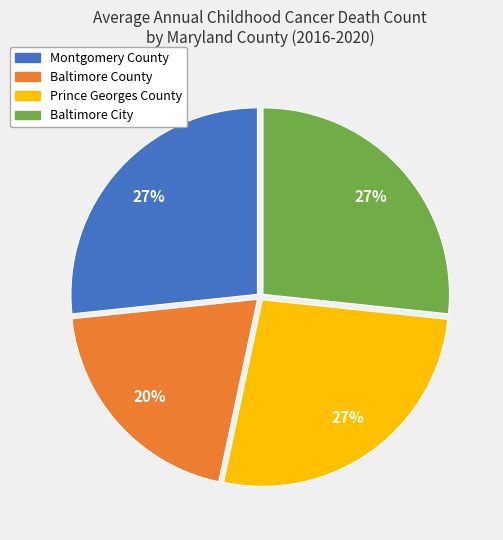

True or false: Baltimore County accounts for 13% of the total.

False